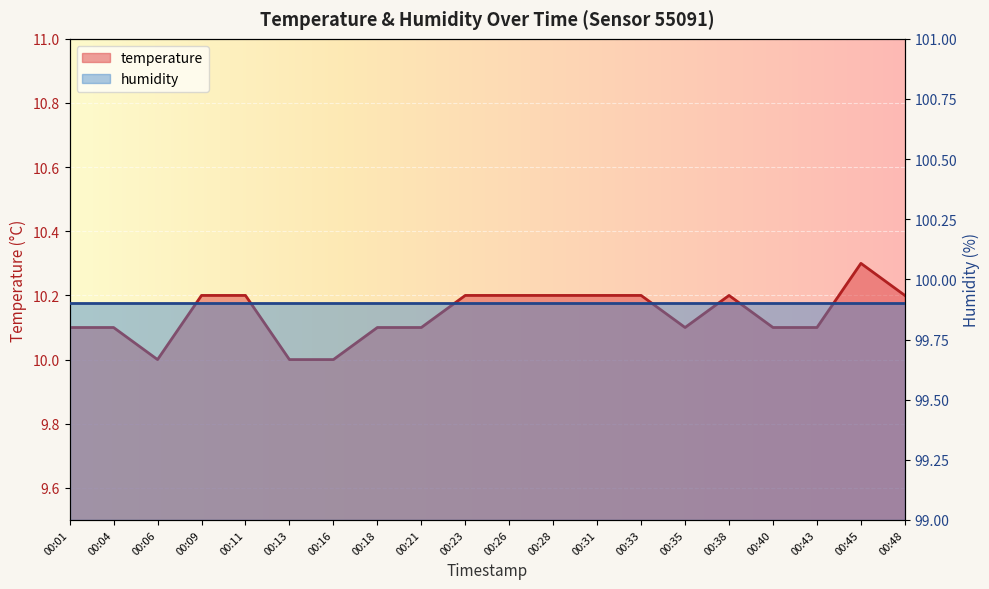

Does the chart display data point markers on the line(s)?

No